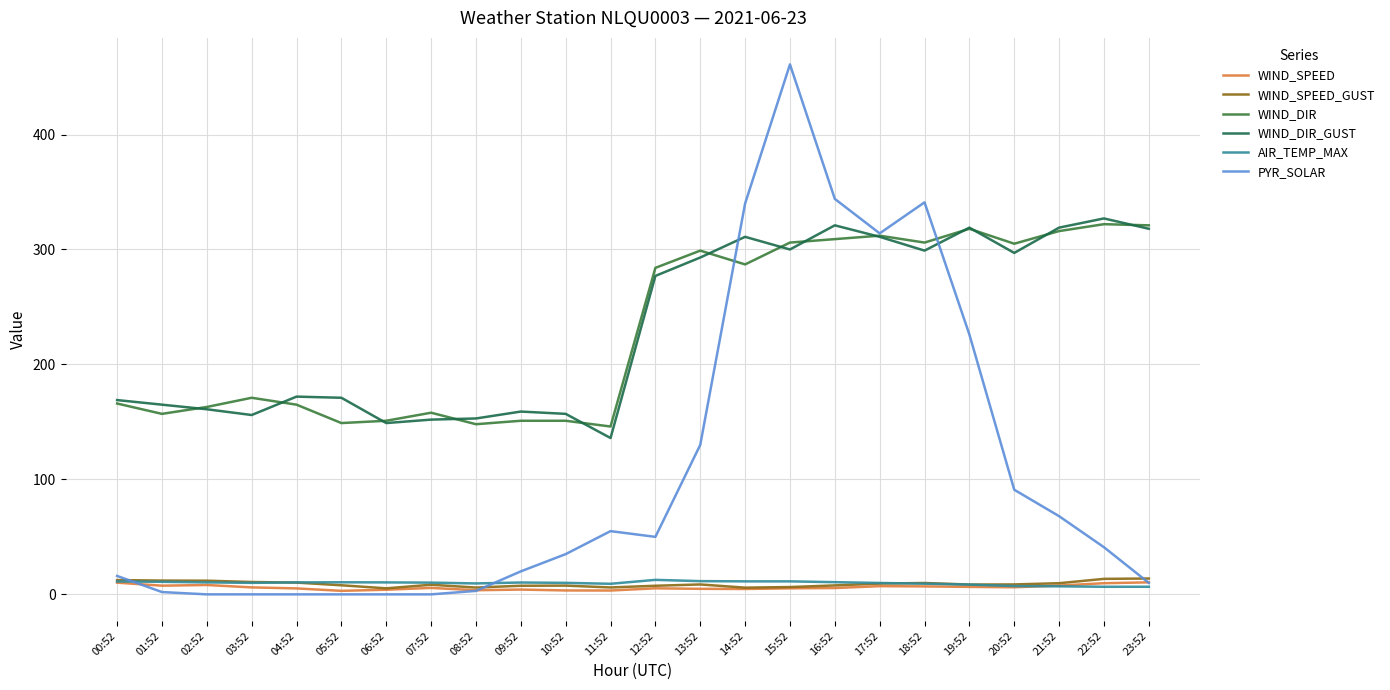

What is the difference between the maximum and second lowest values in the PYR_SOLAR series?

461.0